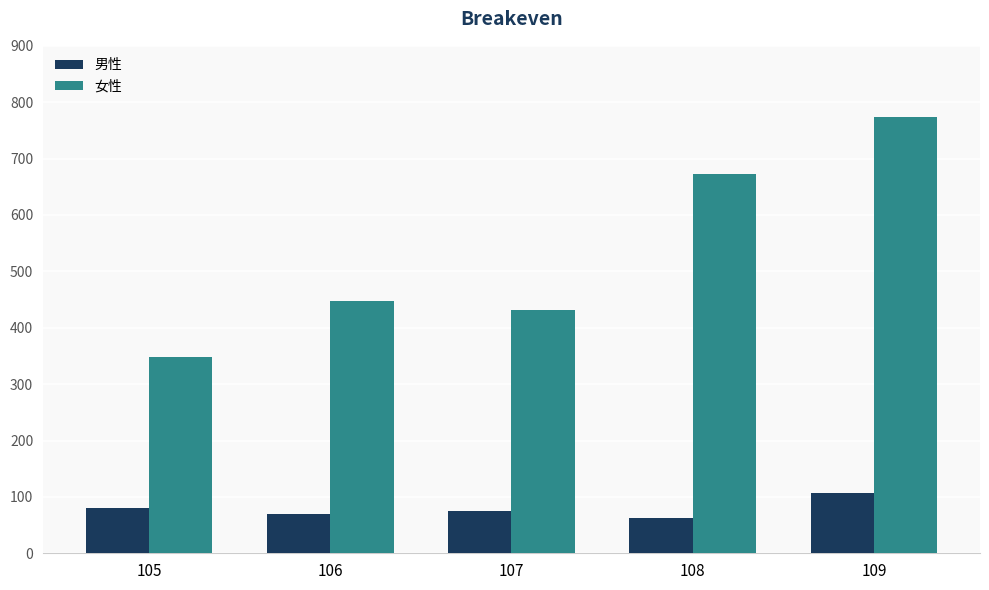

Which series has the largest range (max minus min)?

女性